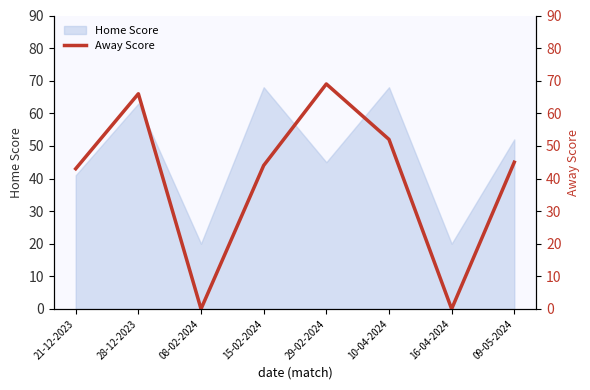

True or false: Home Score has a value of 20 at 16-04-2024.

True